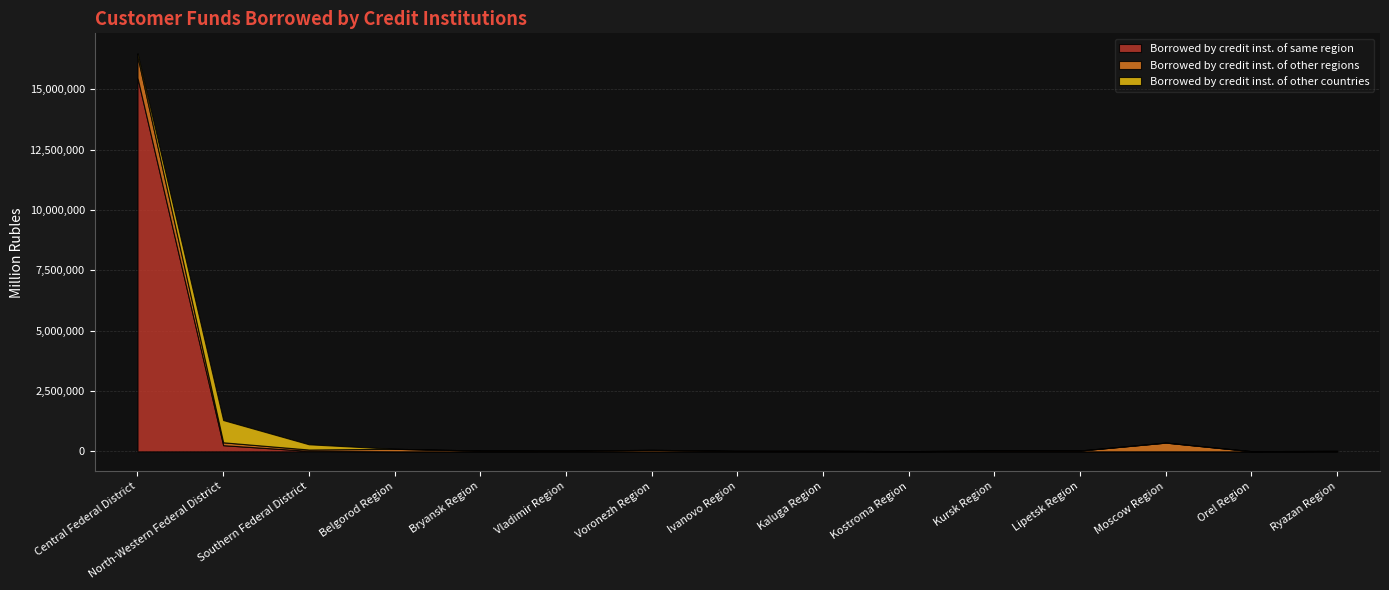

How many lines are shown in the chart?

3